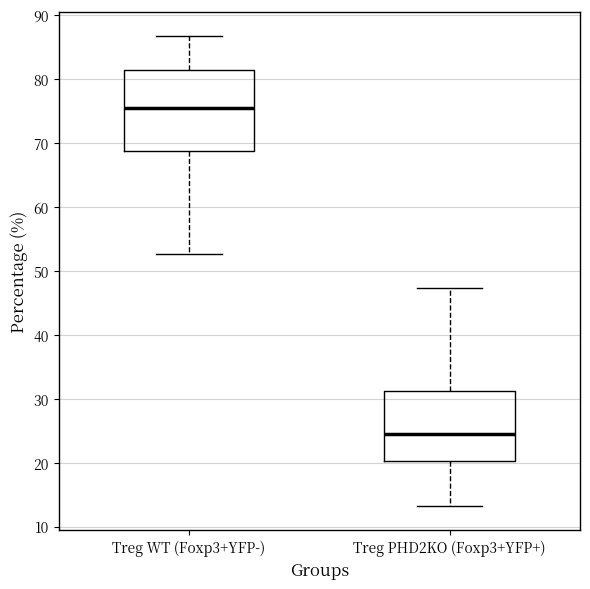

Which box is the tallest, from its lower edge to its upper edge?

Treg WT (Foxp3+YFP-)